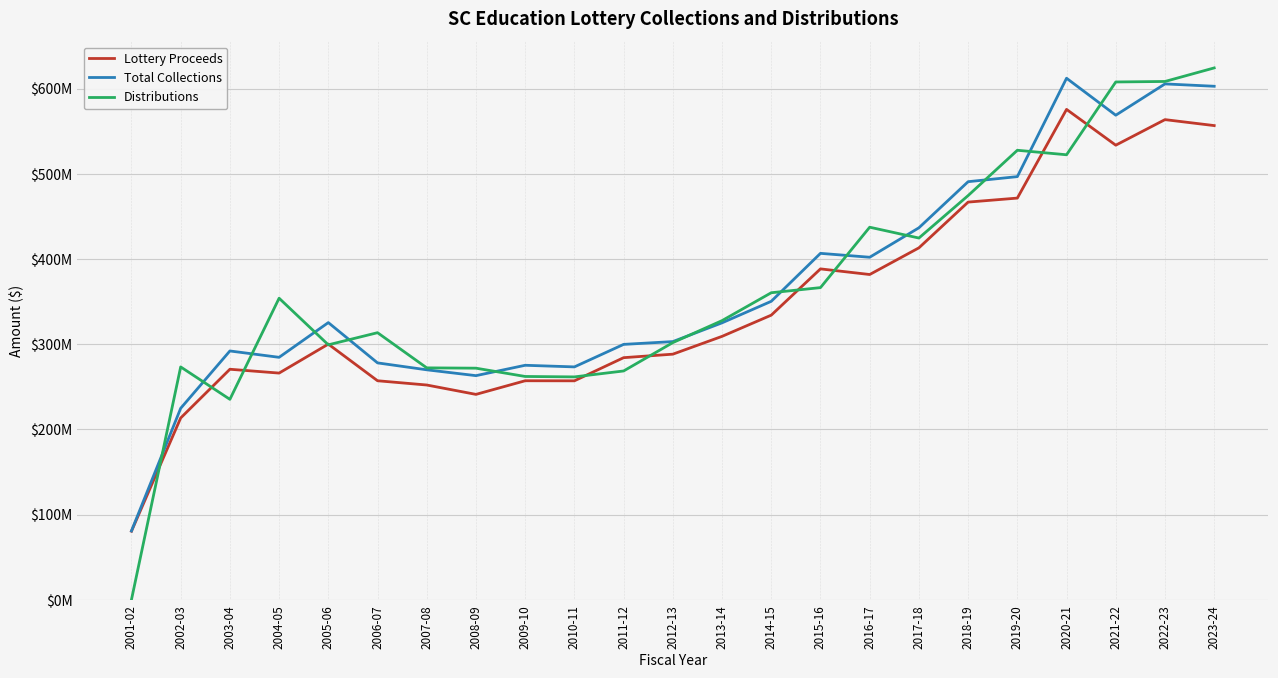

What is the difference between the maximum and minimum values in the Lottery Proceeds series?

495100000.0